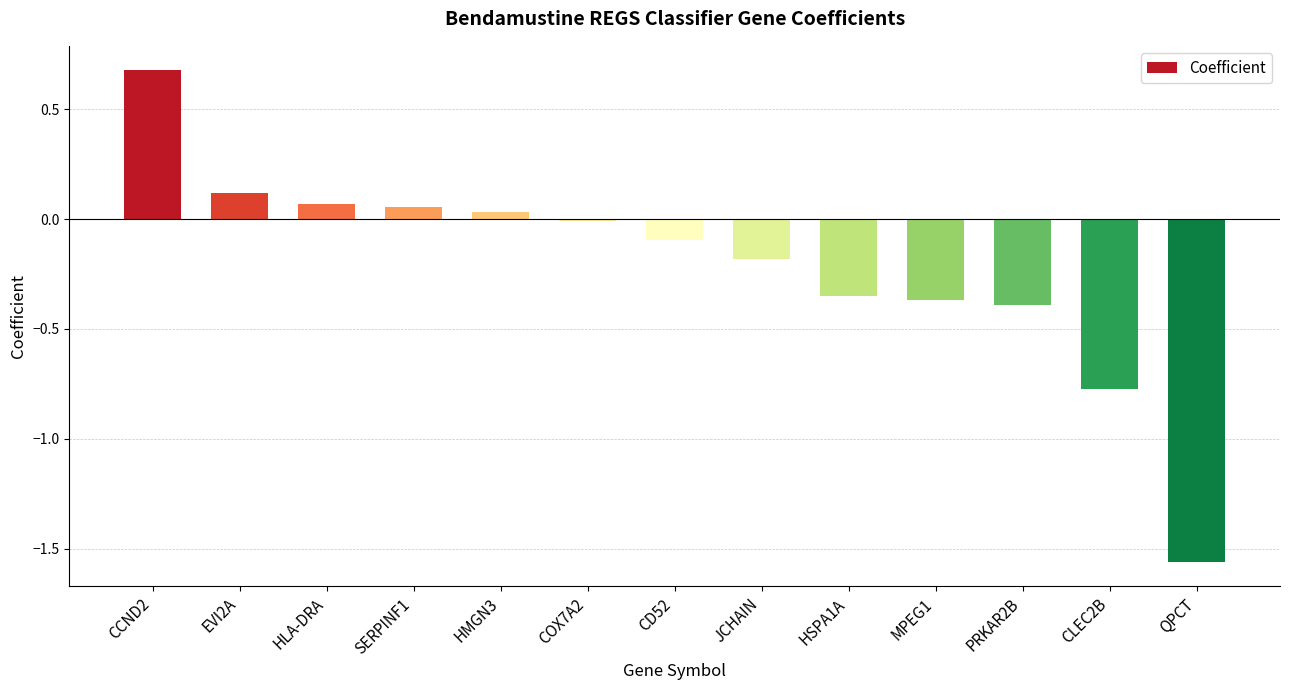

What is the label of the 5th bar from the left?

HMGN3